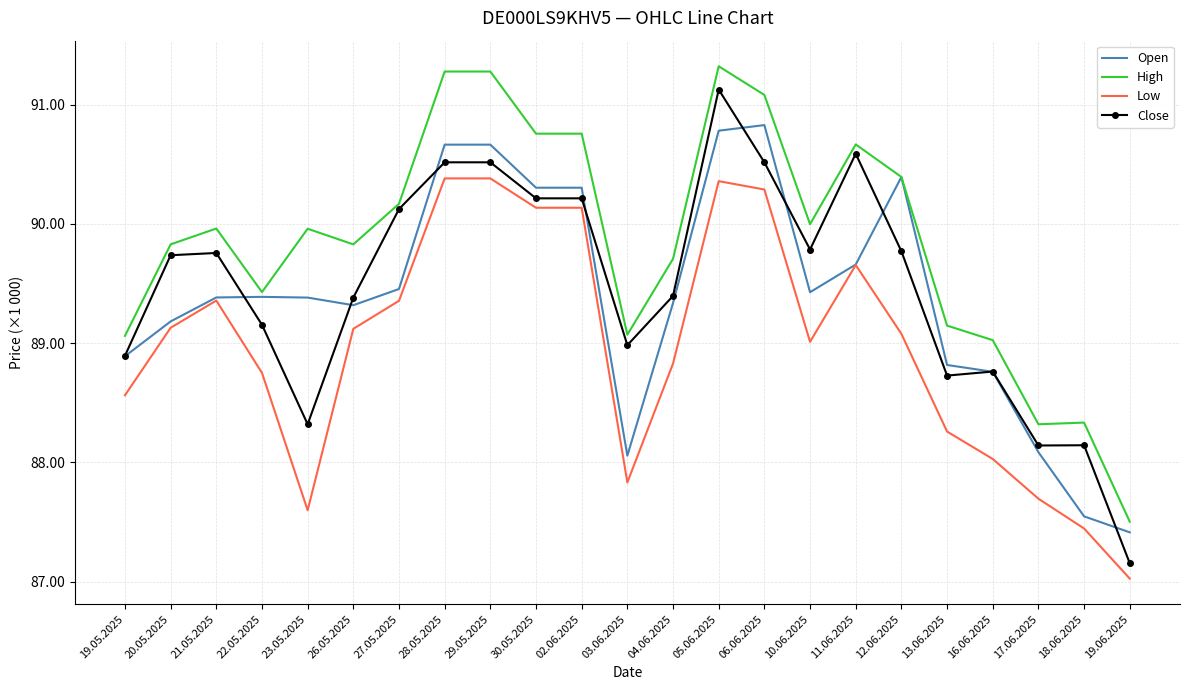

What value does the Close series have at 17.06.2025, to the nearest 10?

88140